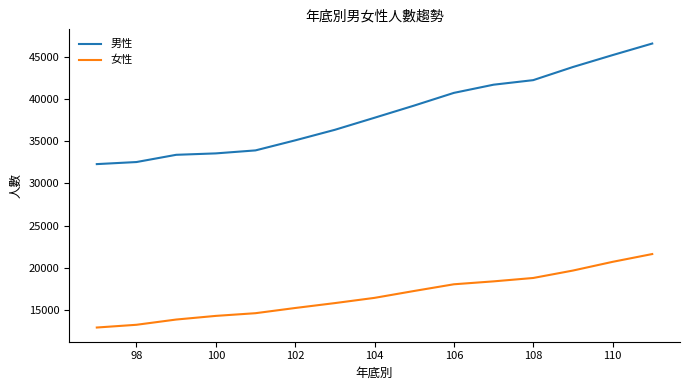

Which series has the largest total across all categories?

男性